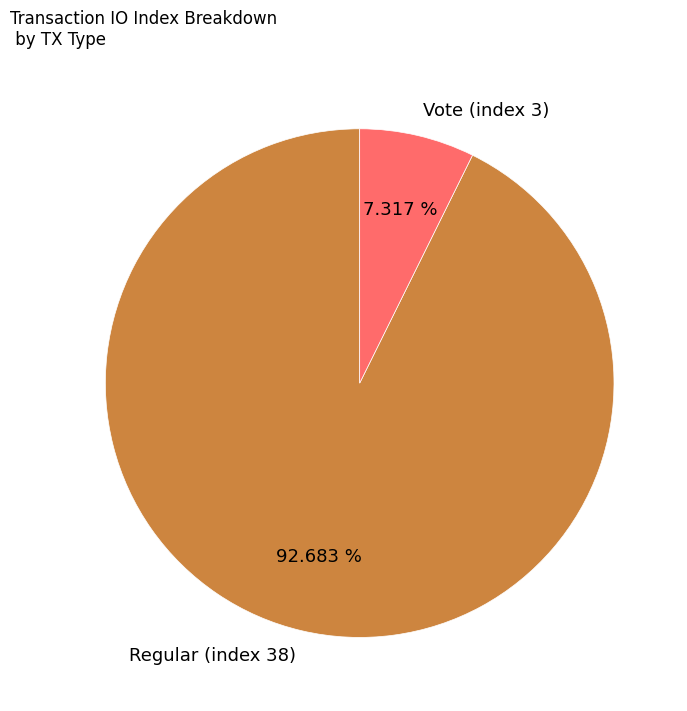

What percentage is the Regular (index 38) slice, to the nearest percent?

93%